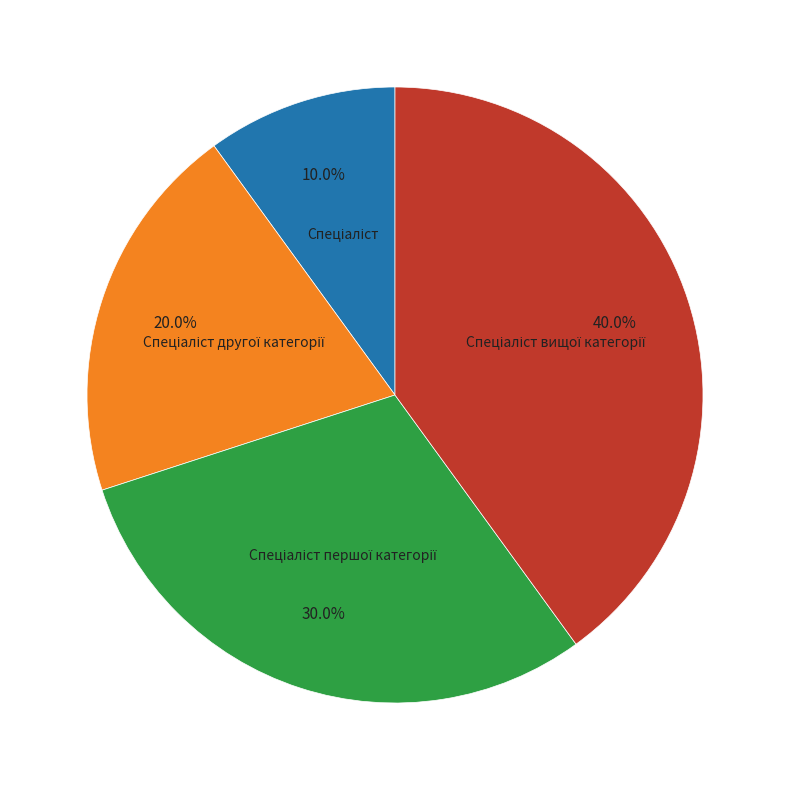

Does any single category account for the majority?

No